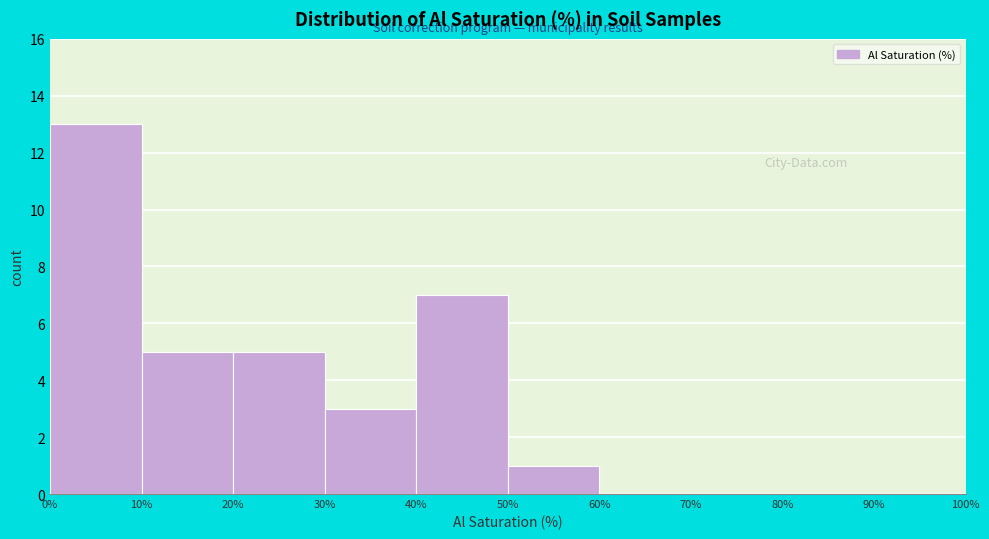

How tall is the bar that spans 40% to 50% on the x-axis? The values are not printed on the chart, so give them approximately, as read against the axis.

7